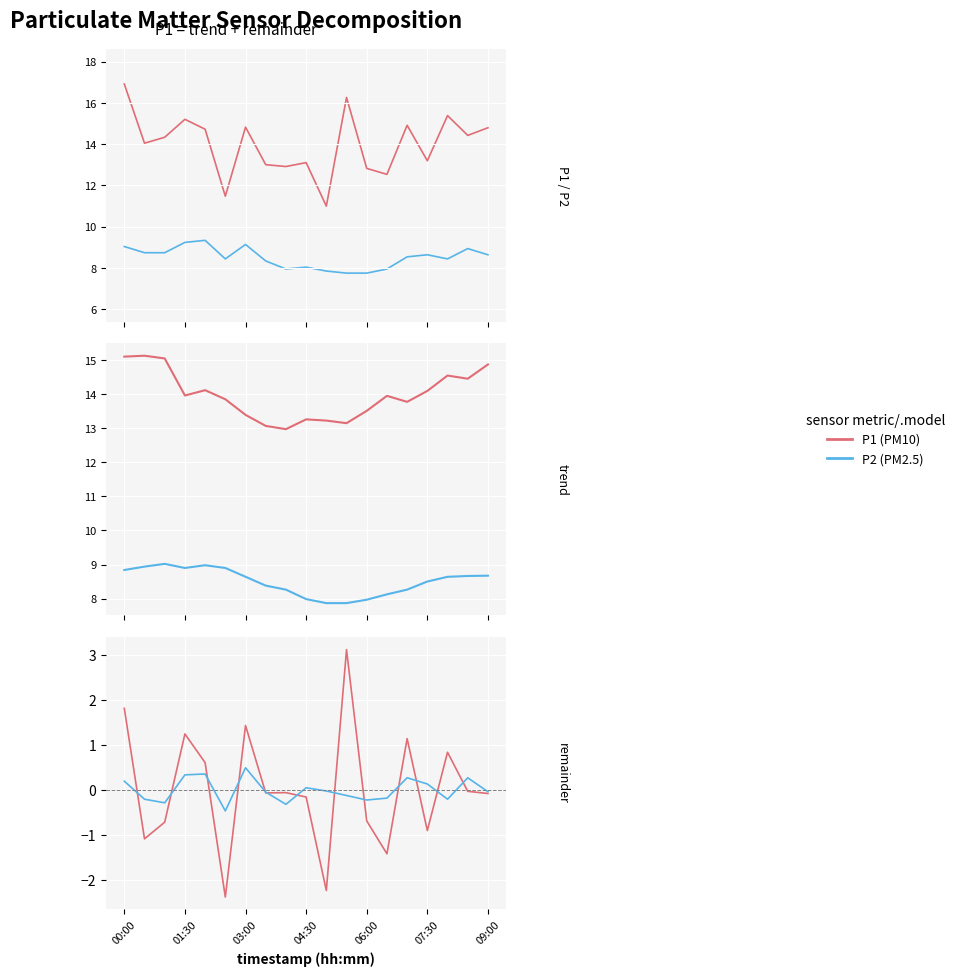

What is the value of the P1 trend point at the 3rd from the left?

15.1